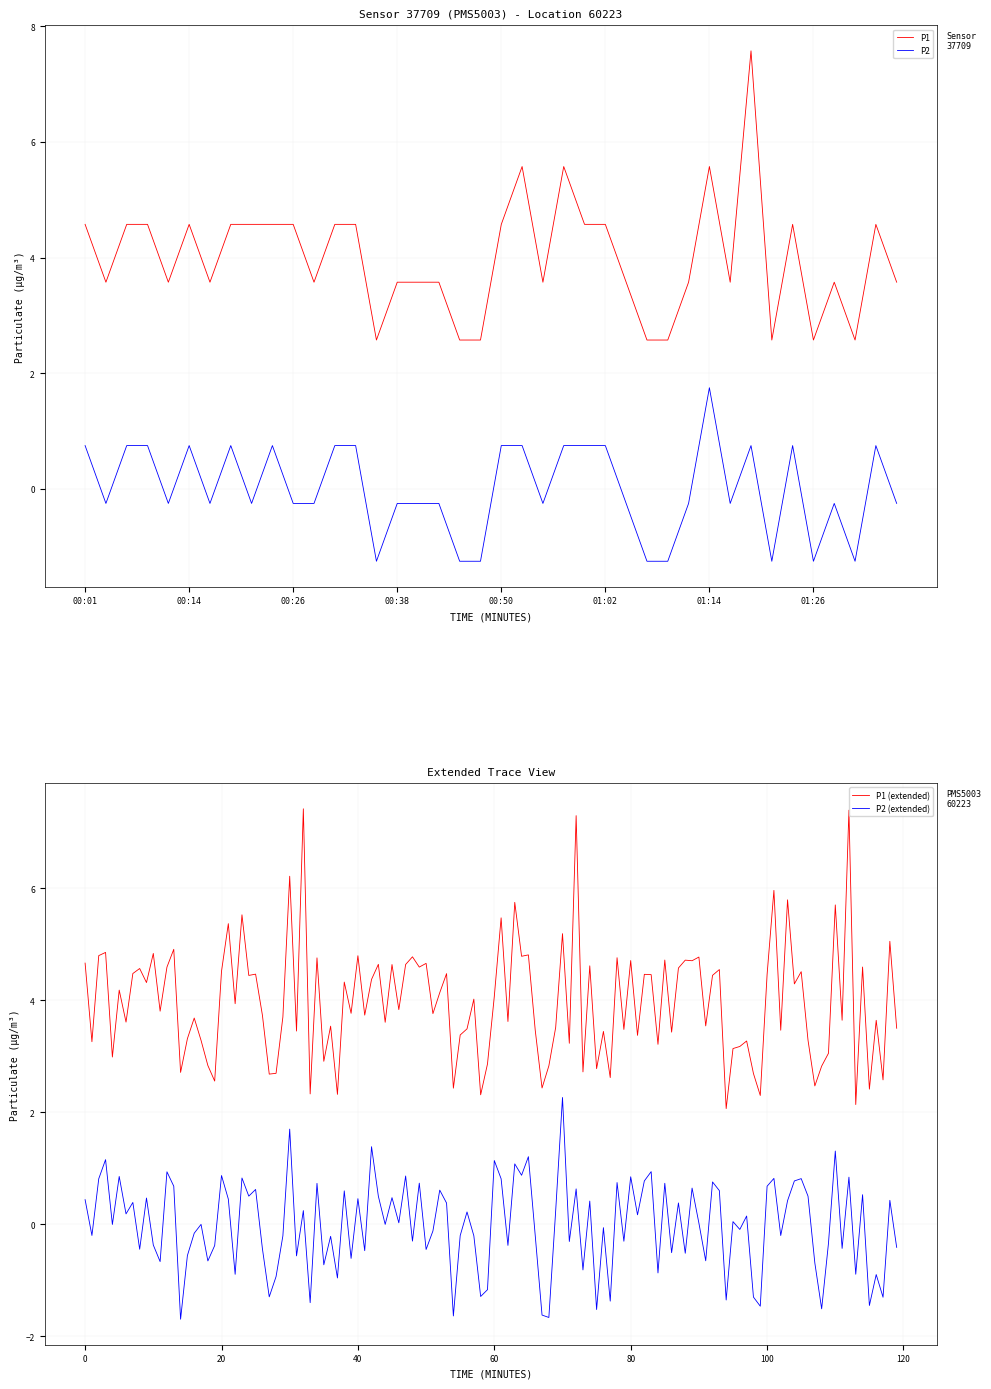

What is the label of the 3rd point from the right?

01:31